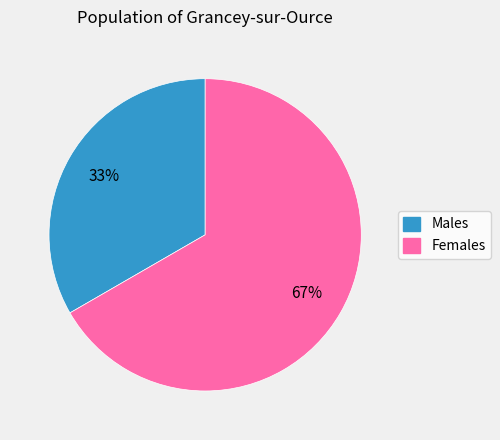

To the nearest percent, what is the average slice percentage?

50%